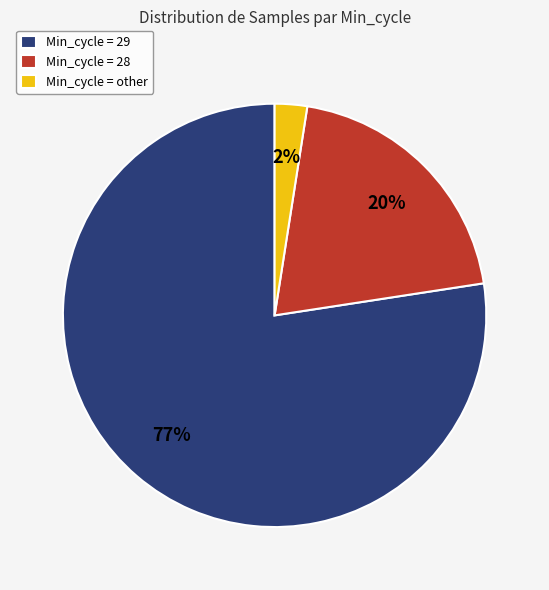

Is there a majority slice in this chart?

Yes